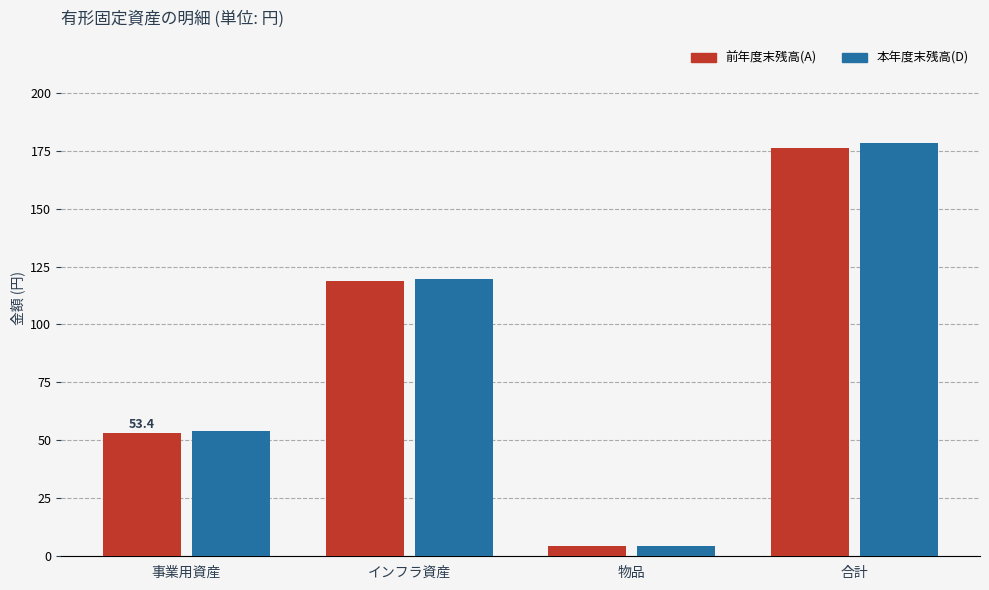

What is the difference between the second highest and minimum values in the 前年度末残高(A) series?

114.3